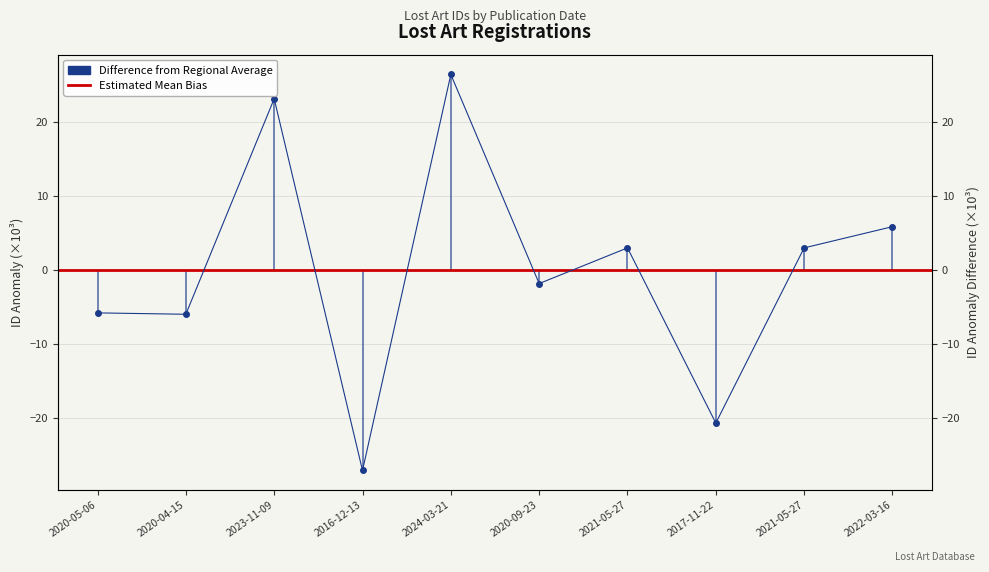

Rank the categories by value from highest to lowest.

2024-03-21, 2023-11-09, 2022-03-16, 2021-05-27, 2021-05-27, 2020-09-23, 2020-05-06, 2020-04-15, 2017-11-22, 2016-12-13